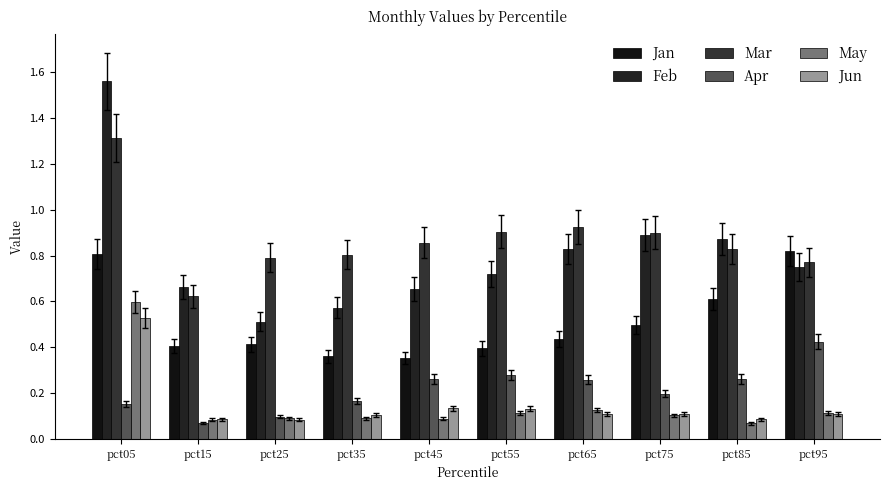

What is the sum of all Jun values?

1.5